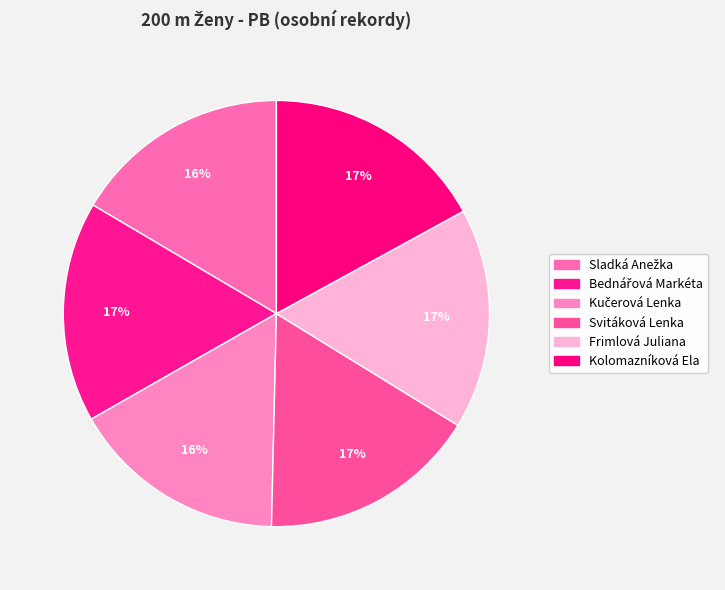

Count the number of slices in the pie.

6